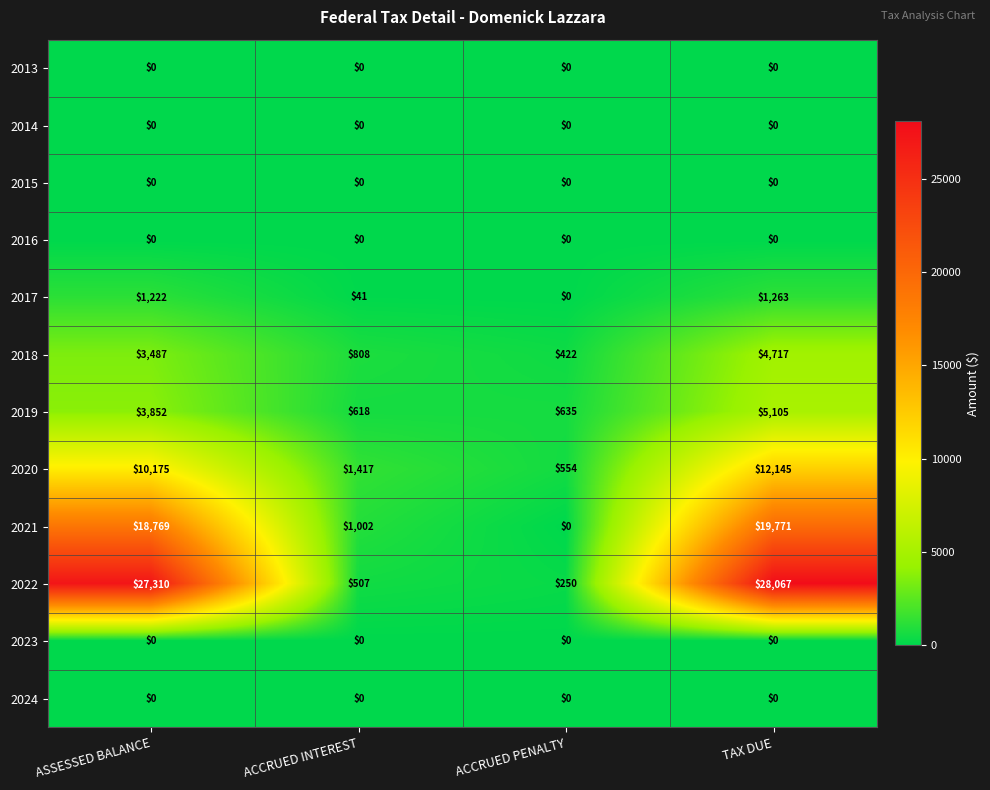

Rank the categories by 2019 value from lowest to highest.

ACCRUED INTEREST, ACCRUED PENALTY, ASSESSED BALANCE, TAX DUE